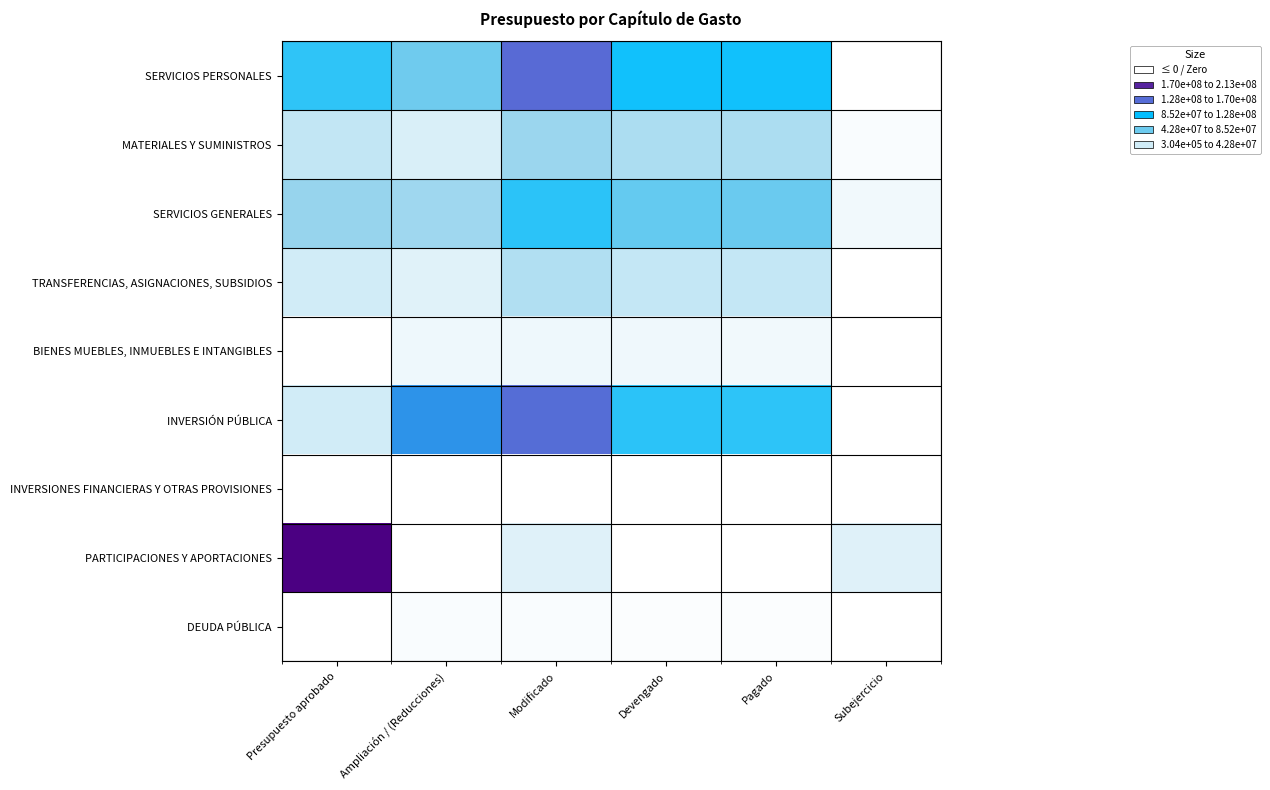

At how many categories does at least one series exceed 49580091?

5